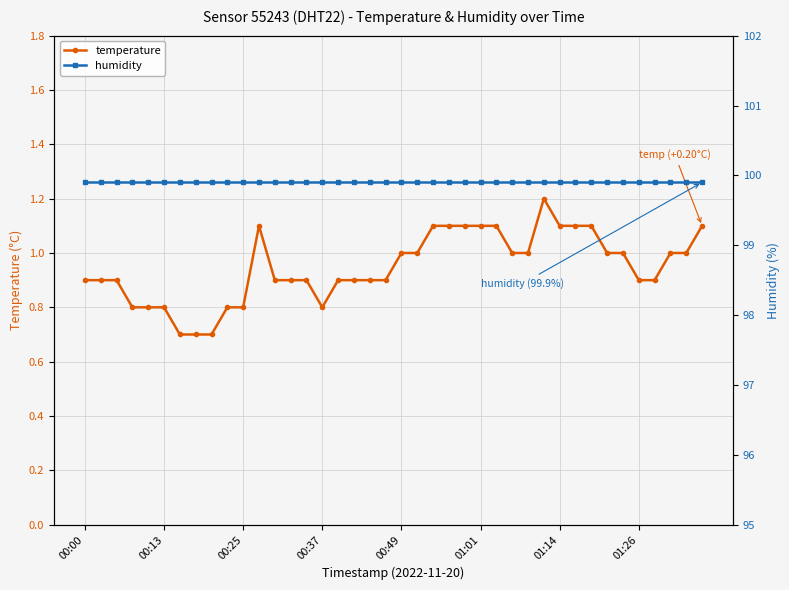

True or false: temperature and humidity intersect in this chart.

False